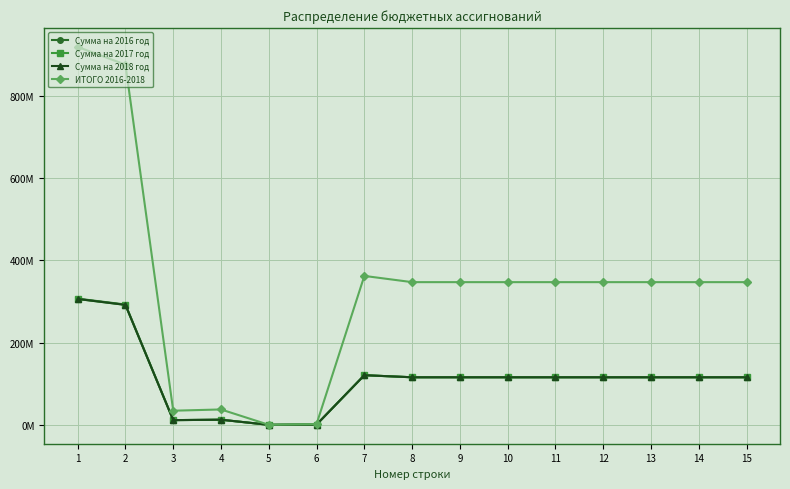

At 4, list the series in order from largest to smallest.

ИТОГО 2016-2018, Сумма на 2016 год, Сумма на 2017 год, Сумма на 2018 год